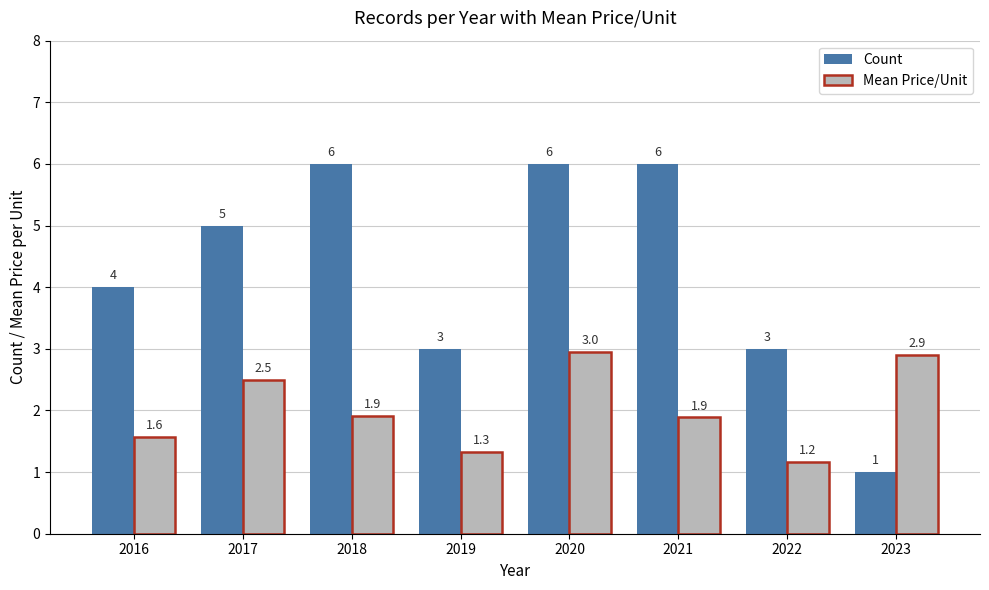

Is the value of Mean Price/Unit at 2019 greater than the value of Count at 2022?

No